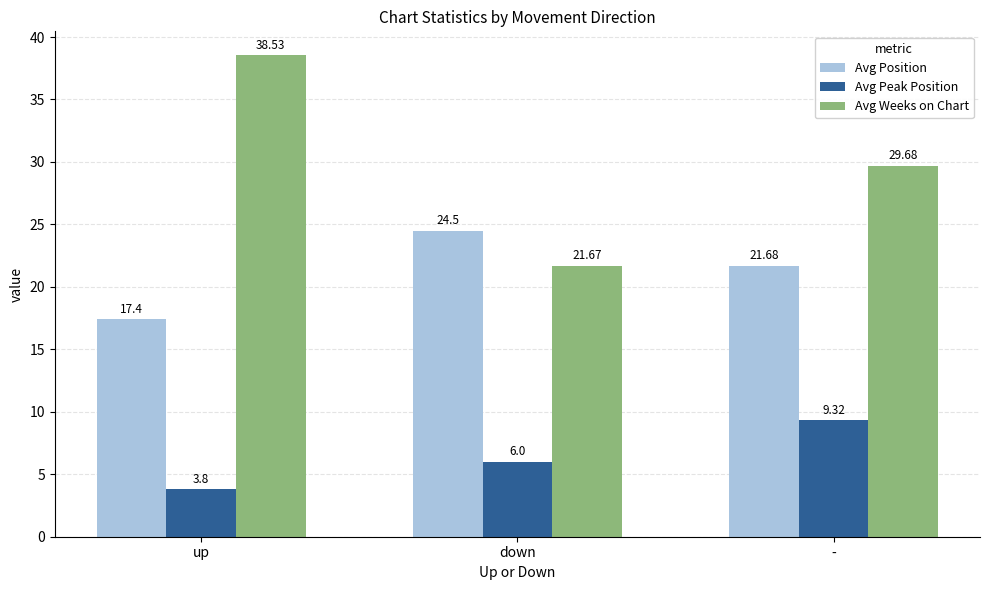

Reading left to right, list all the values displayed in this chart.

Avg Position: up=17.4	down=24.5	-=21.7
Avg Peak Position: up=3.8	down=6.0	-=9.3
Avg Weeks on Chart: up=38.5	down=21.7	-=29.7